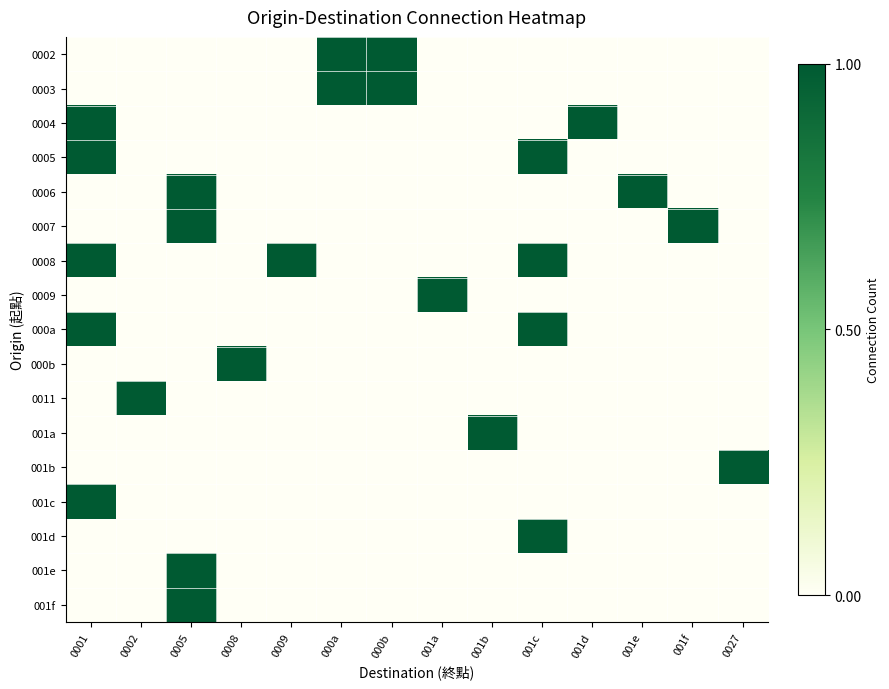

At which category does the chart reach its peak across all series?

000a